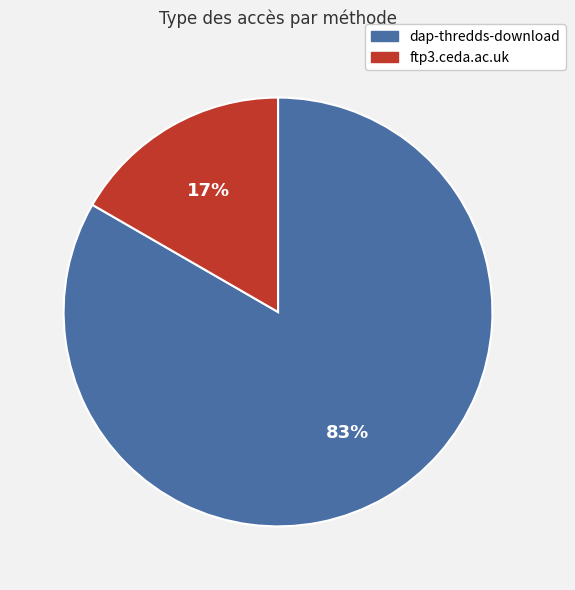

Which slice represents more than half of the pie?

dap-thredds-download